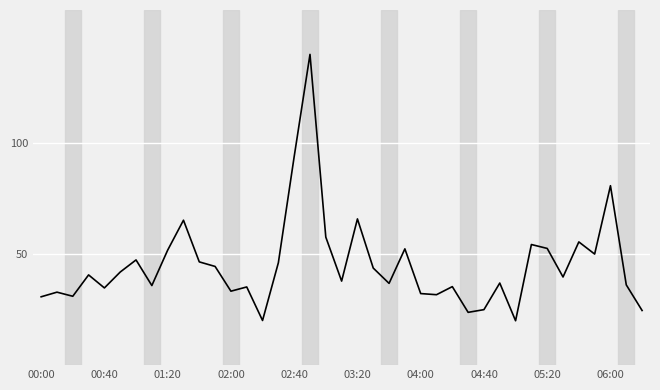

What is the minimum value shown in the chart?

20.0